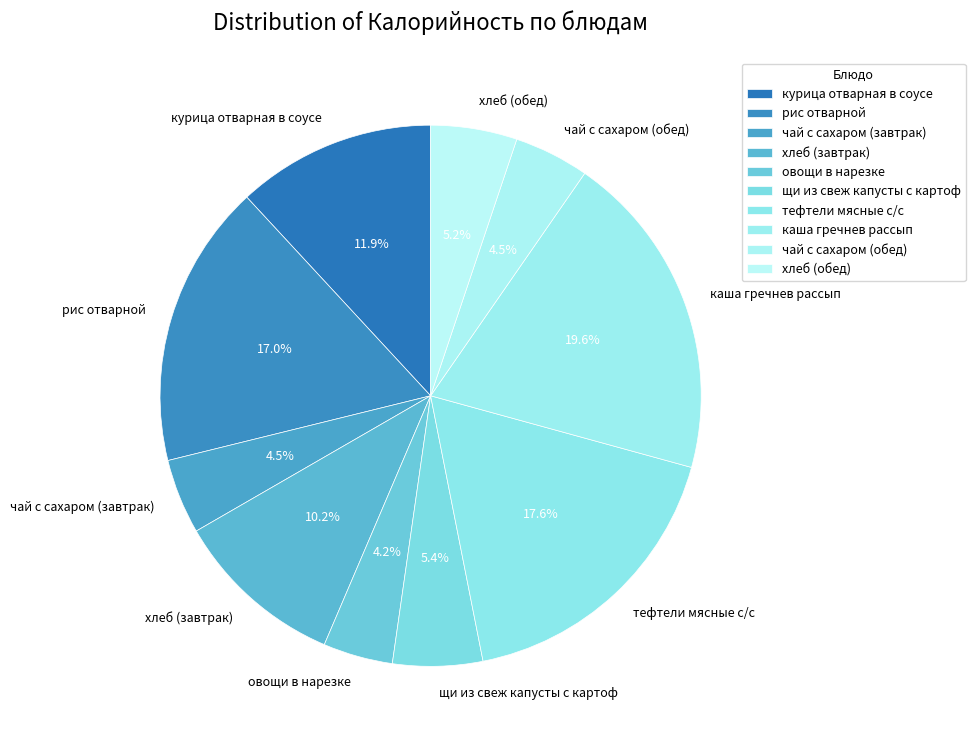

To the nearest percent, what is the combined percentage of чай с сахаром (обед) and овощи в нарезке?

9%